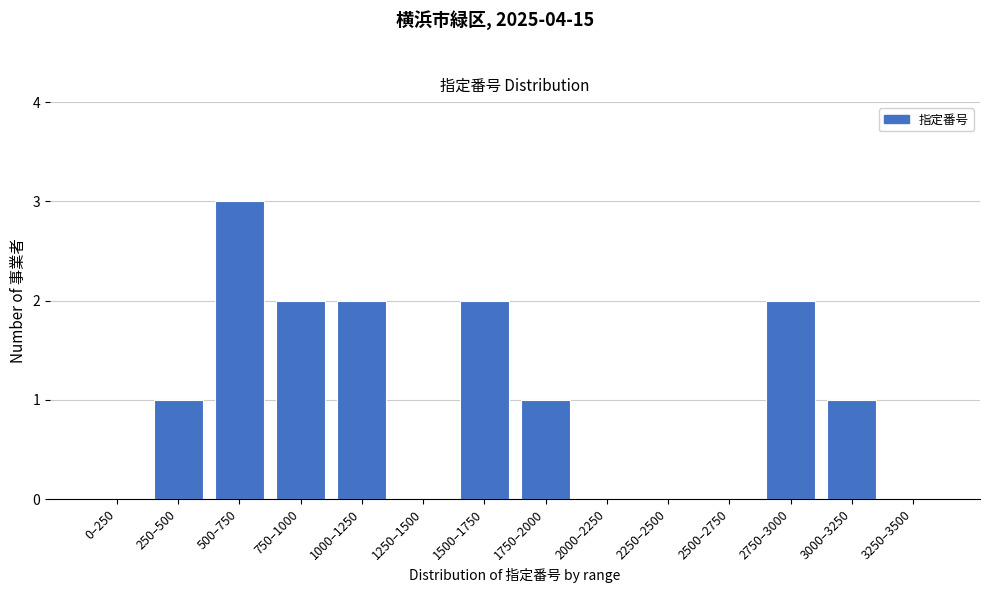

Reading right to left, list all the values displayed in this chart.

3250–3500=0	3000–3250=1	2750–3000=2	2500–2750=0	2250–2500=0	2000–2250=0	1750–2000=1	1500–1750=2	1250–1500=0	1000–1250=2	750–1000=2	500–750=3	250–500=1	0–250=0